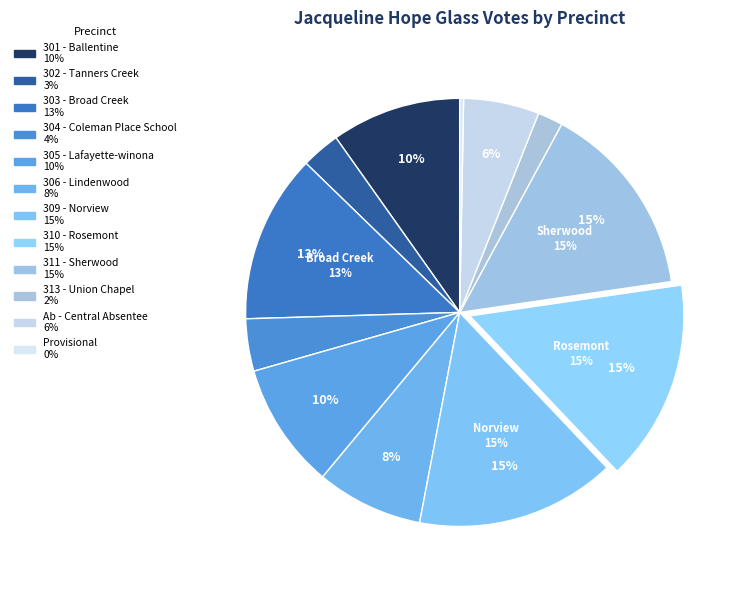

Which category has the biggest portion of the pie?

310 - Rosemont